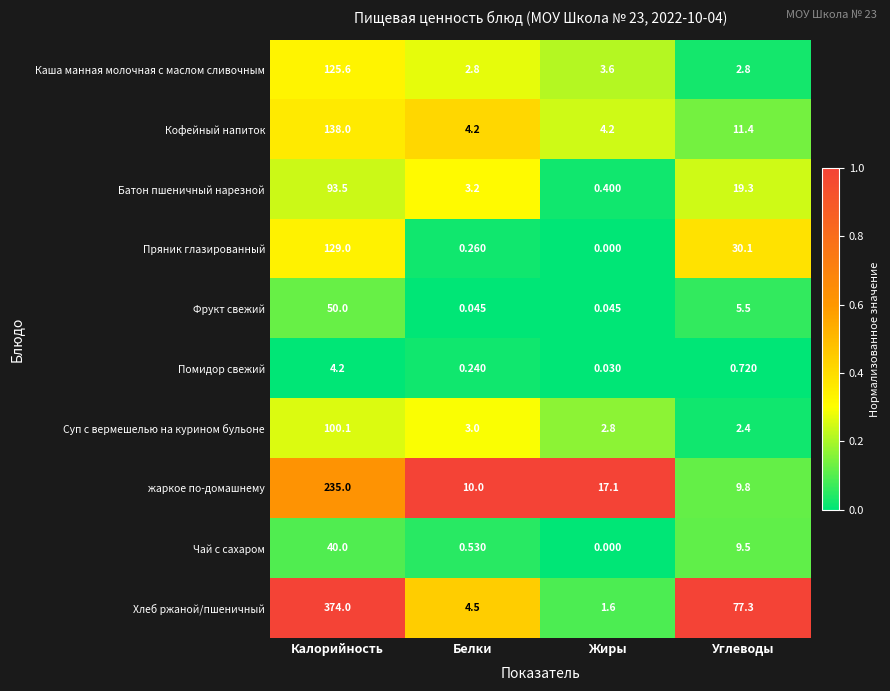

At how many categories does at least one series exceed 0?

4